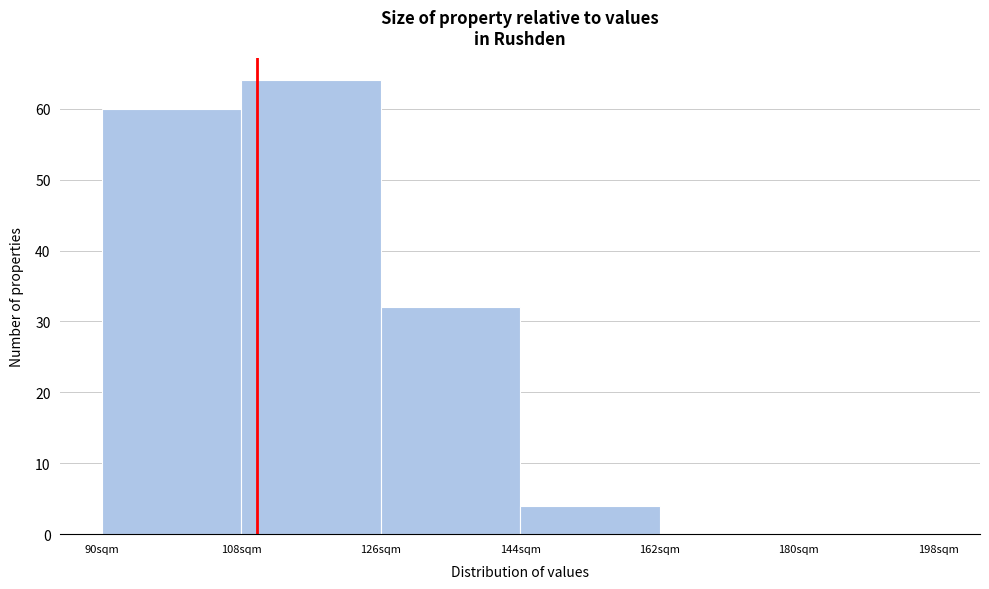

Reading left to right, transcribe this chart: for each bar, give the range it covers on the x-axis and its height. The values are not printed on the chart, so give them approximately, as read against the axis.

90 to 108: 60
108 to 126: 64
126 to 144: 32
144 to 162: 4
162 to 180: 0
180 to 198: 0